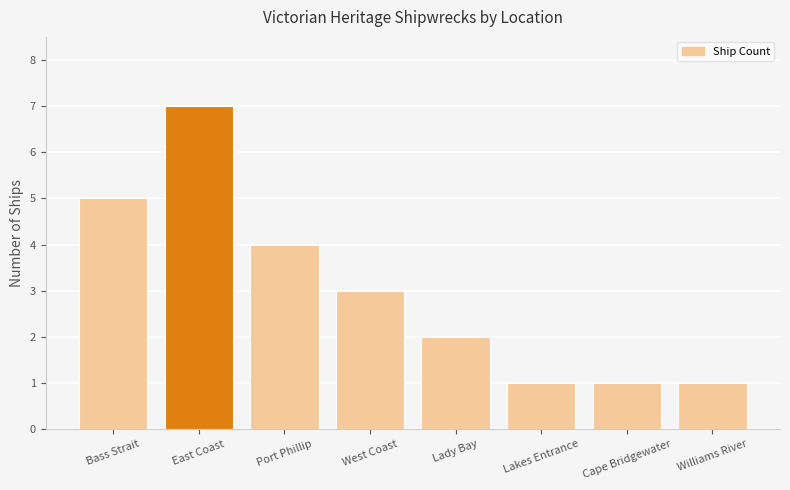

What is the ratio of the value at Lakes Entrance to the value at East Coast?

0.1